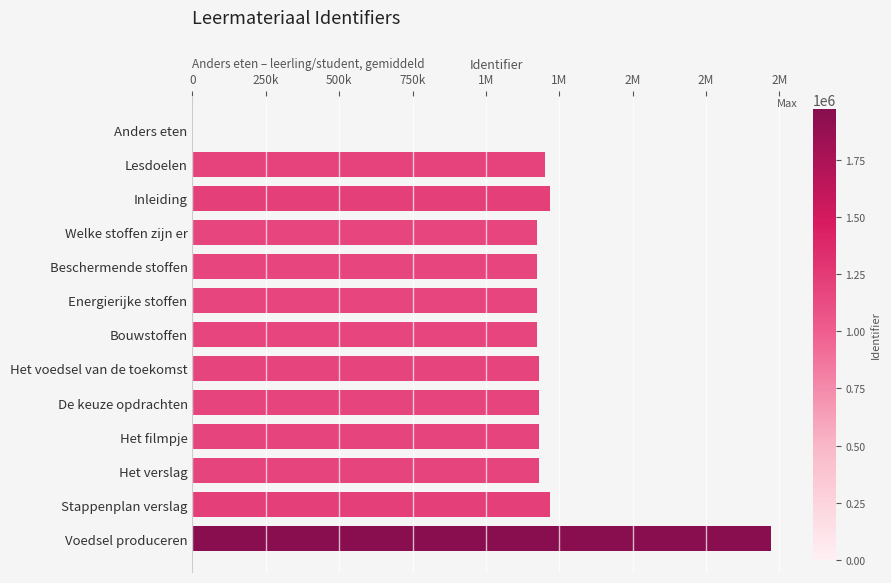

What is the difference between the second highest and second lowest values?

43188